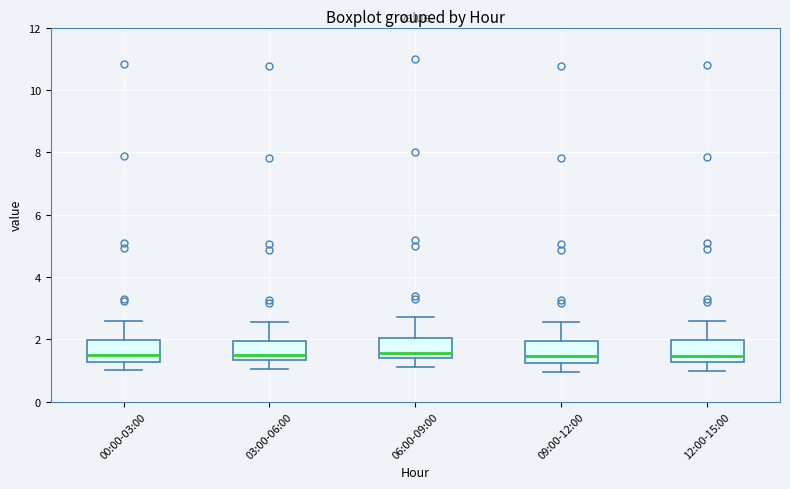

Where does the lower whisker of the box for 12:00-15:00 end on the y-axis? The values are not printed on the chart, so give them approximately, as read against the axis.

1.0